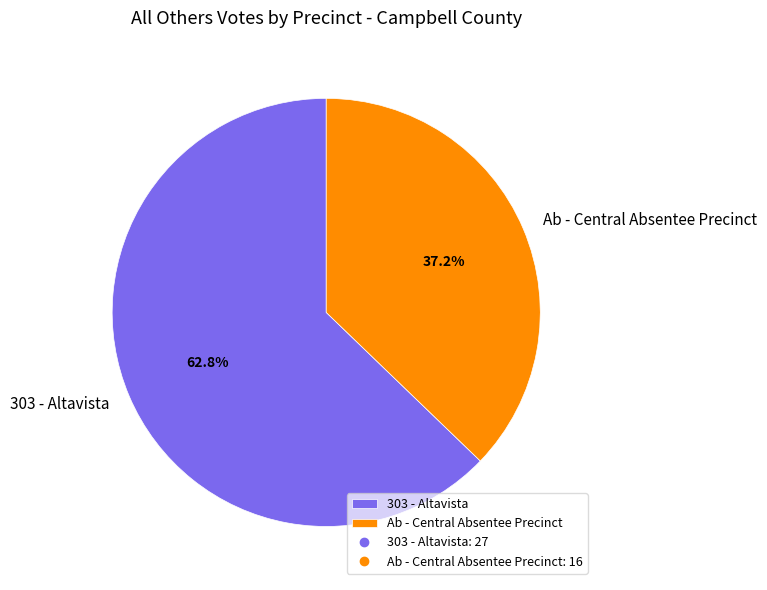

Count the number of slices in the pie.

2